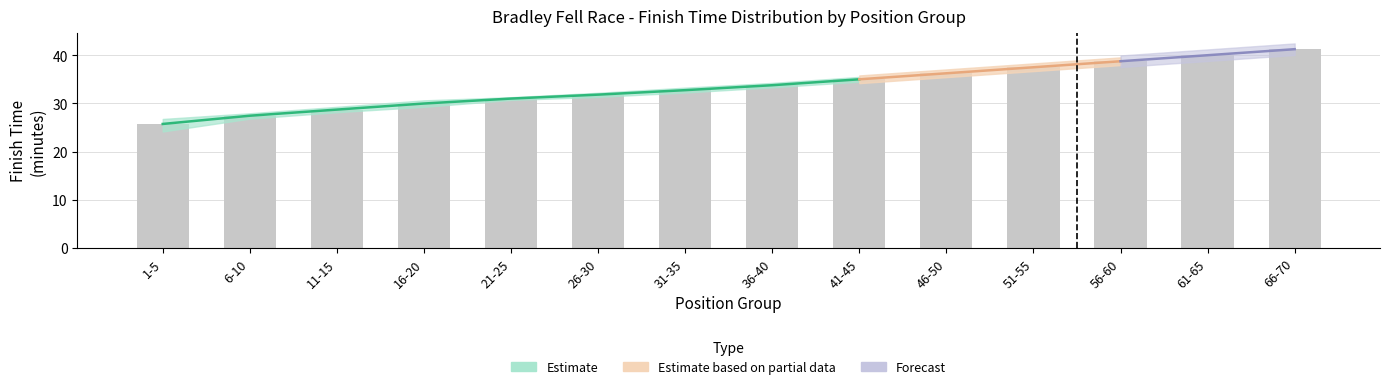

Which category has the lowest value across all series?

1-5